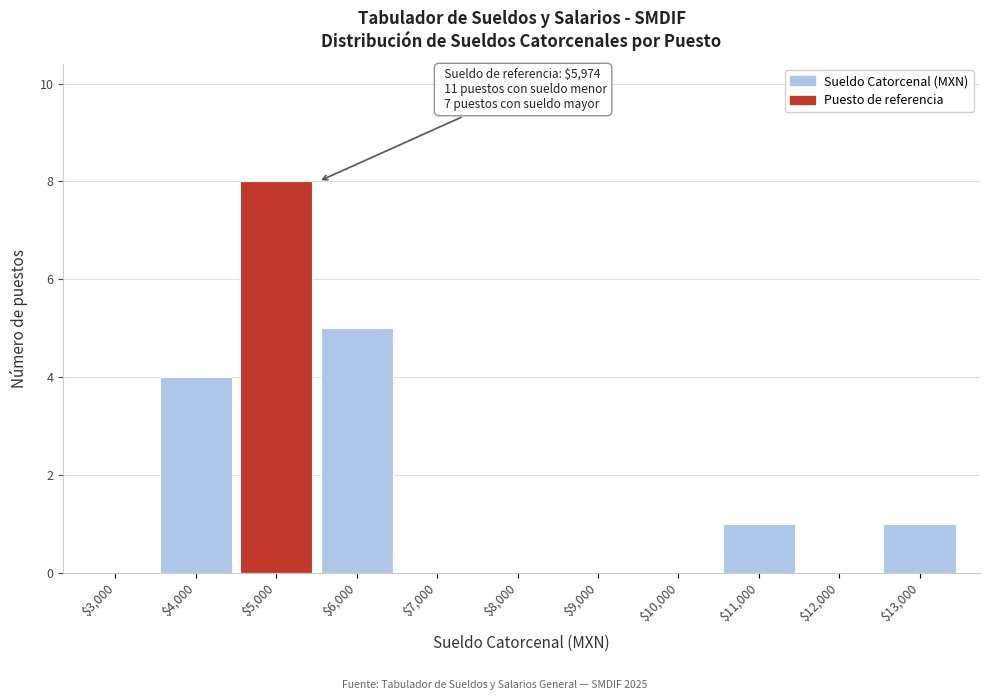

Which category has the highest value across all series?

$5,000